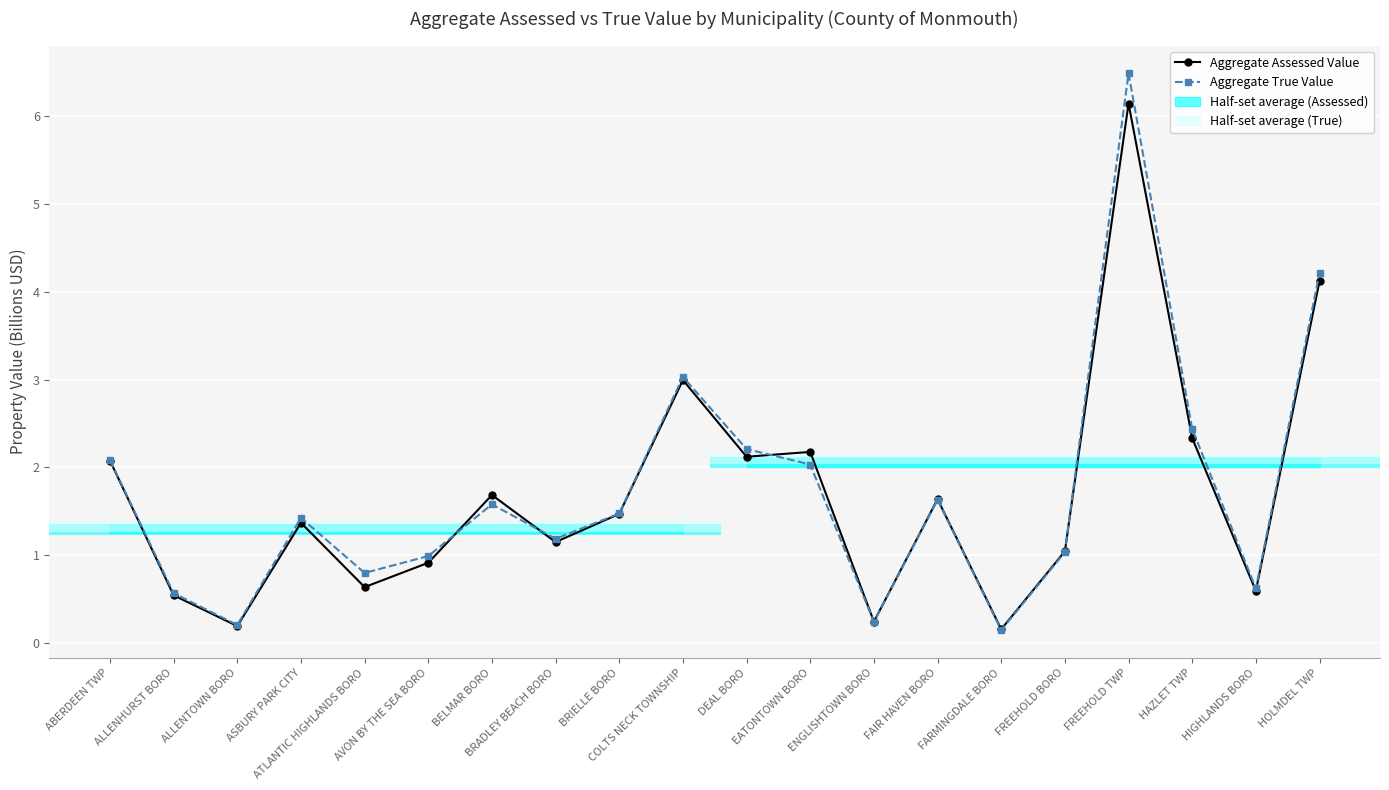

Reading left to right, what are all the values shown in this chart?

Aggregate Assessed Value: ABERDEEN TWP=2.1	ALLENHURST BORO=0.5	ALLENTOWN BORO=0.2	ASBURY PARK CITY=1.4	ATLANTIC HIGHLANDS BORO=0.6	AVON BY THE SEA BORO=0.9	BELMAR BORO=1.7	BRADLEY BEACH BORO=1.1	BRIELLE BORO=1.5	COLTS NECK TOWNSHIP=3.0	DEAL BORO=2.1	EATONTOWN BORO=2.2	ENGLISHTOWN BORO=0.2	FAIR HAVEN BORO=1.6	FARMINGDALE BORO=0.2	FREEHOLD BORO=1.0	FREEHOLD TWP=6.1	HAZLET TWP=2.3	HIGHLANDS BORO=0.6	HOLMDEL TWP=4.1
Aggregate True Value: ABERDEEN TWP=2.1	ALLENHURST BORO=0.6	ALLENTOWN BORO=0.2	ASBURY PARK CITY=1.4	ATLANTIC HIGHLANDS BORO=0.8	AVON BY THE SEA BORO=1.0	BELMAR BORO=1.6	BRADLEY BEACH BORO=1.2	BRIELLE BORO=1.5	COLTS NECK TOWNSHIP=3.0	DEAL BORO=2.2	EATONTOWN BORO=2.0	ENGLISHTOWN BORO=0.2	FAIR HAVEN BORO=1.6	FARMINGDALE BORO=0.1	FREEHOLD BORO=1.0	FREEHOLD TWP=6.5	HAZLET TWP=2.4	HIGHLANDS BORO=0.6	HOLMDEL TWP=4.2